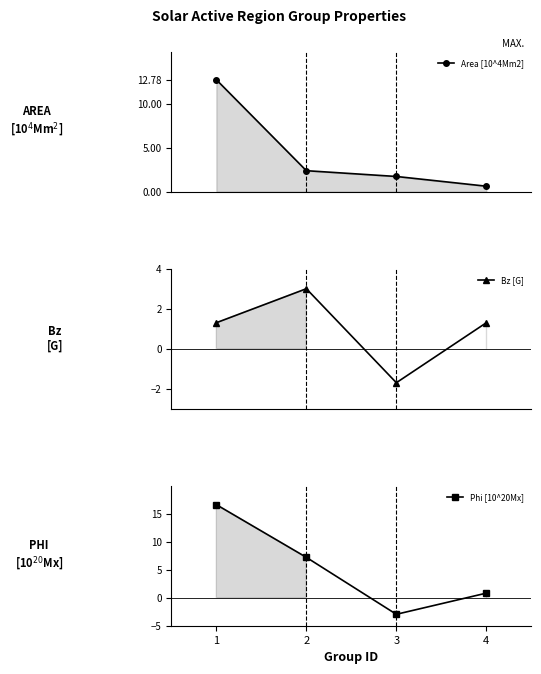

Which series ends up on top after the final intersection of Bz [G] and Phi [10^20Mx]?

Bz [G]